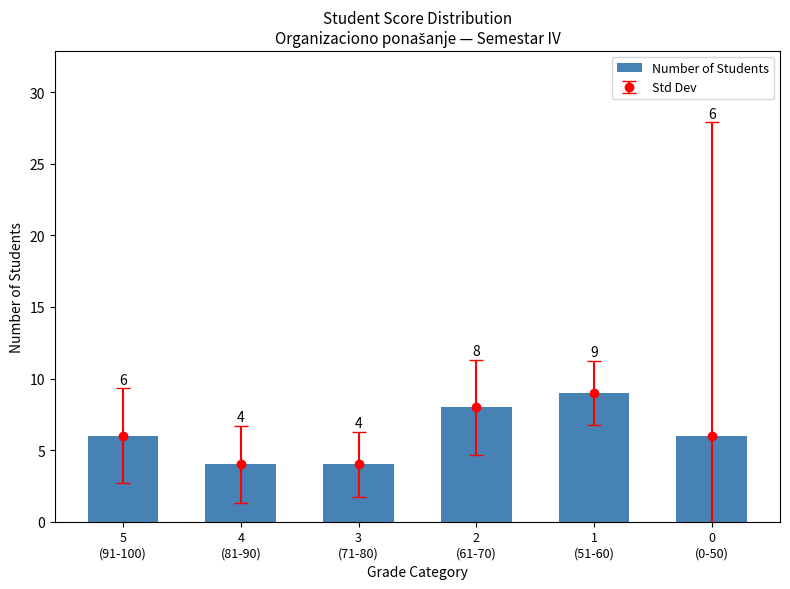

Where does the data first go above 6?

2
(61-70)